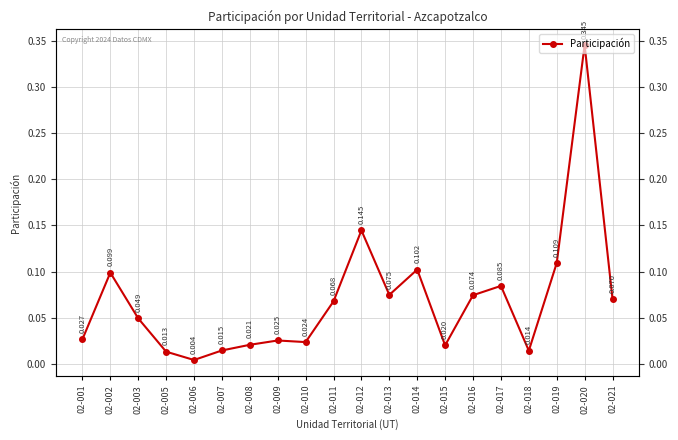

Between 02-017 and 02-018, which is larger?

02-017